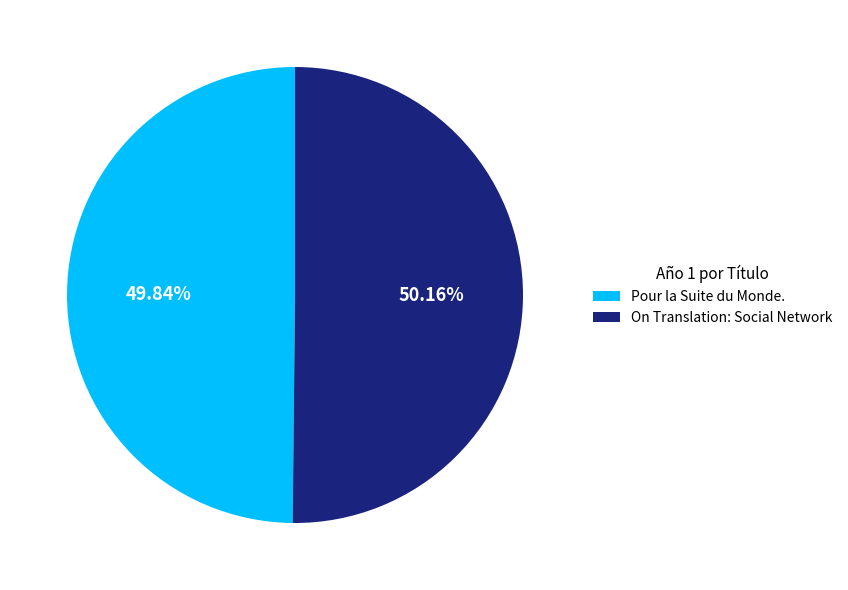

Is there a majority slice in this chart?

Yes